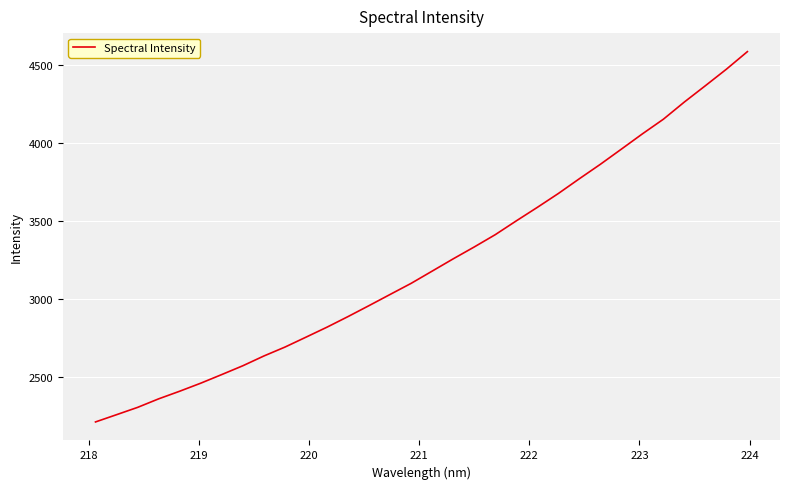

What is the difference between the maximum and minimum values?

2370.8